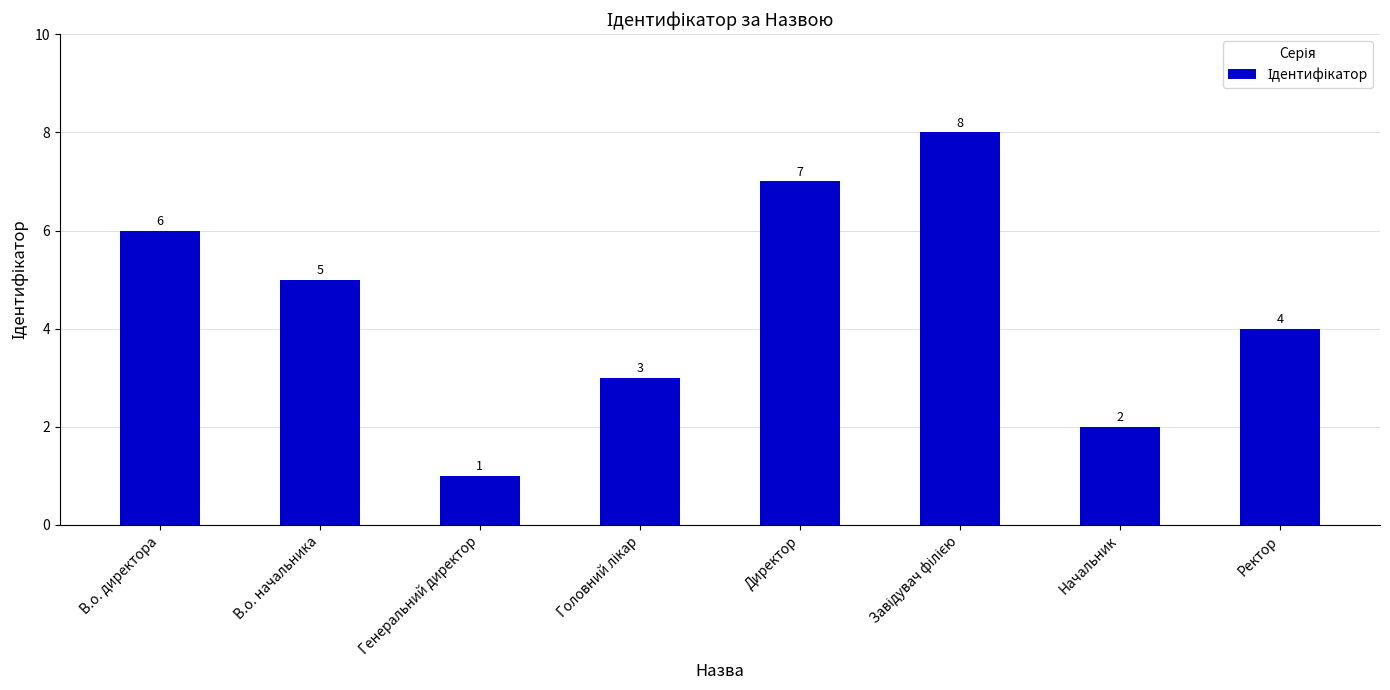

How many values are below 5?

4